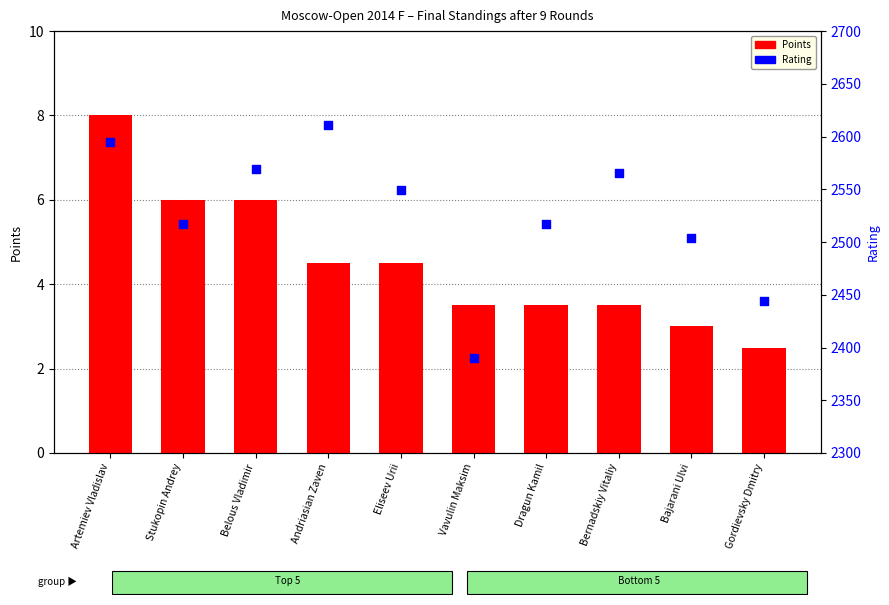

What is the total value across all series at Gordievsky Dmitry?

2446.5